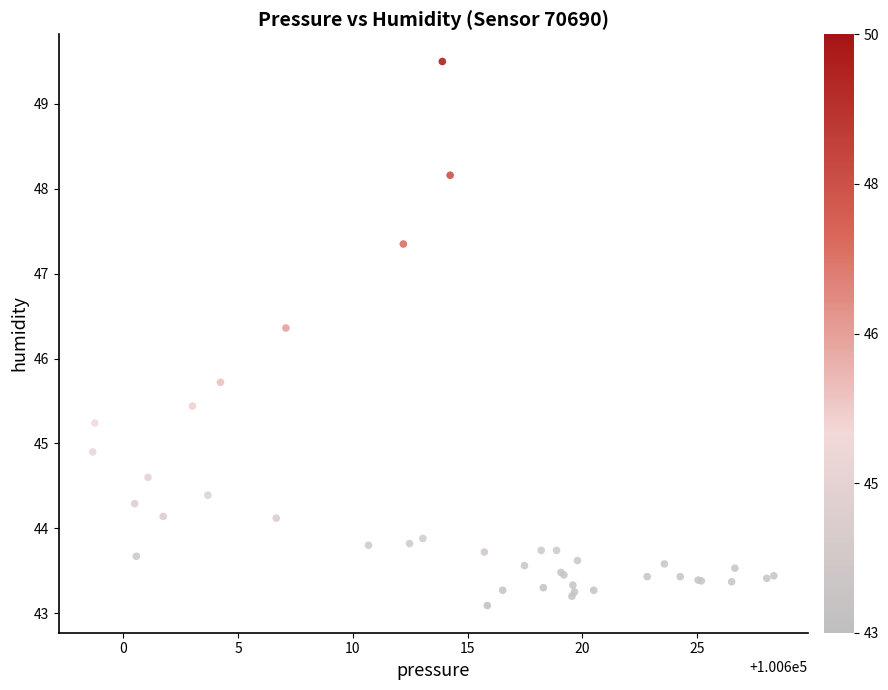

What Y value in the scatter plot is closest to 46?

45.7